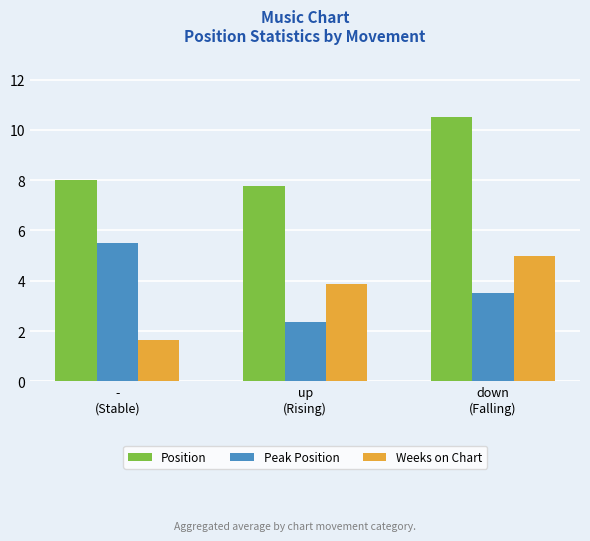

List the labels in order of Position value, smallest first.

up
(Rising), -
(Stable), down
(Falling)